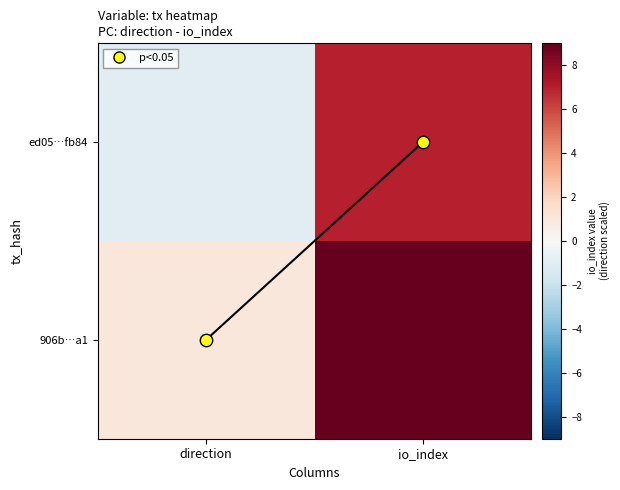

What is the minimum value shown in the chart?

-1